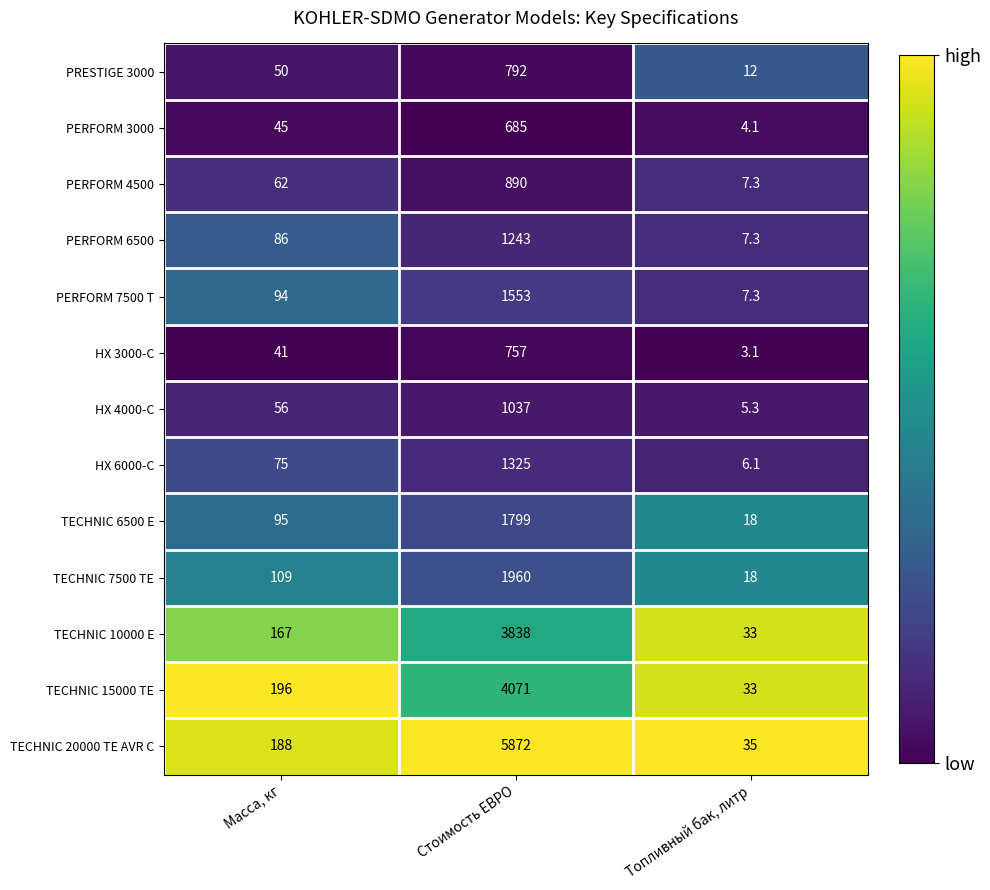

List the series in order of their peak value, highest first.

TECHNIC 20000 TE AVR C, TECHNIC 15000 TE, TECHNIC 10000 E, TECHNIC 7500 TE, TECHNIC 6500 E, PERFORM 7500 T, HX 6000-C, PERFORM 6500, HX 4000-C, PERFORM 4500, PRESTIGE 3000, HX 3000-C, PERFORM 3000